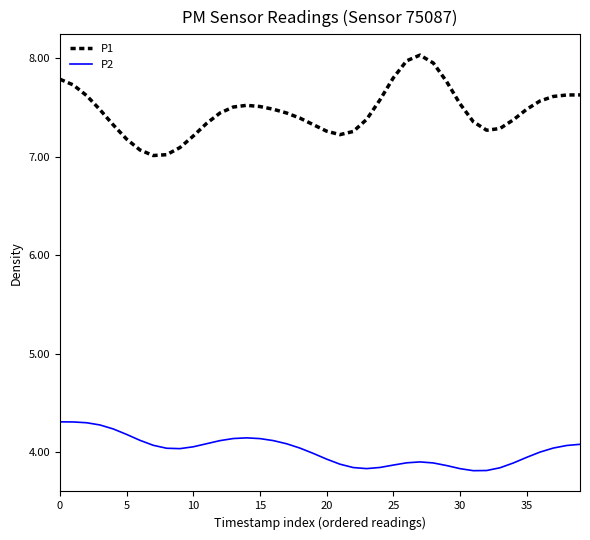

What is the smallest value displayed?

3.8